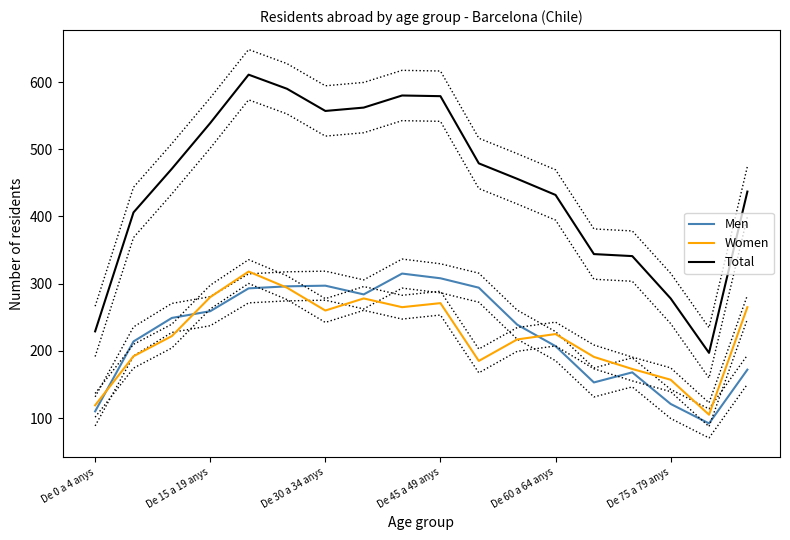

True or false: Total has more than 1 interior local peaks.

True